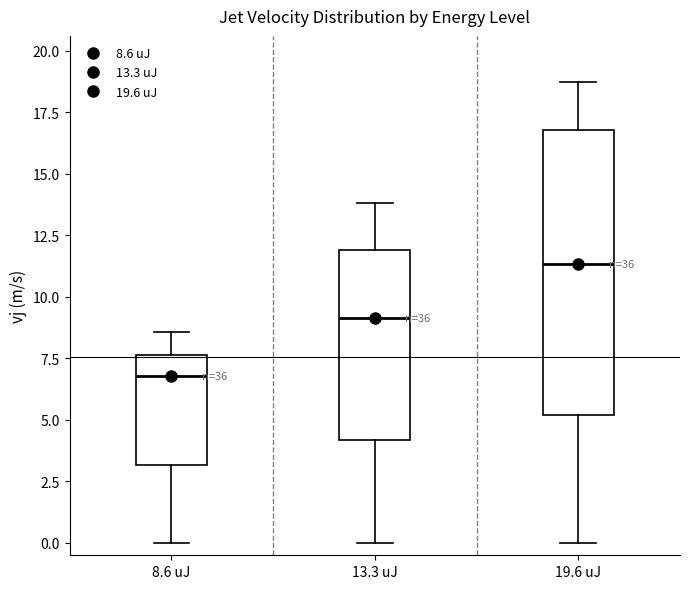

Which box's median line is the lowest?

8.6 uJ